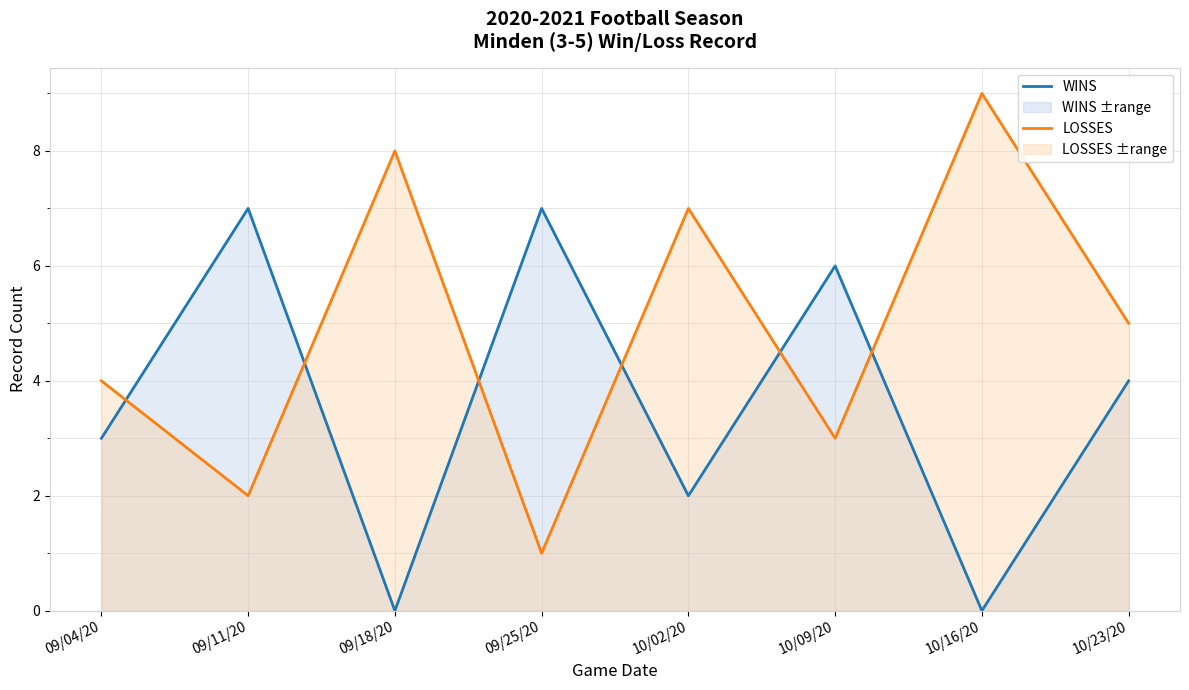

At how many categories does at least one series exceed 6?

5